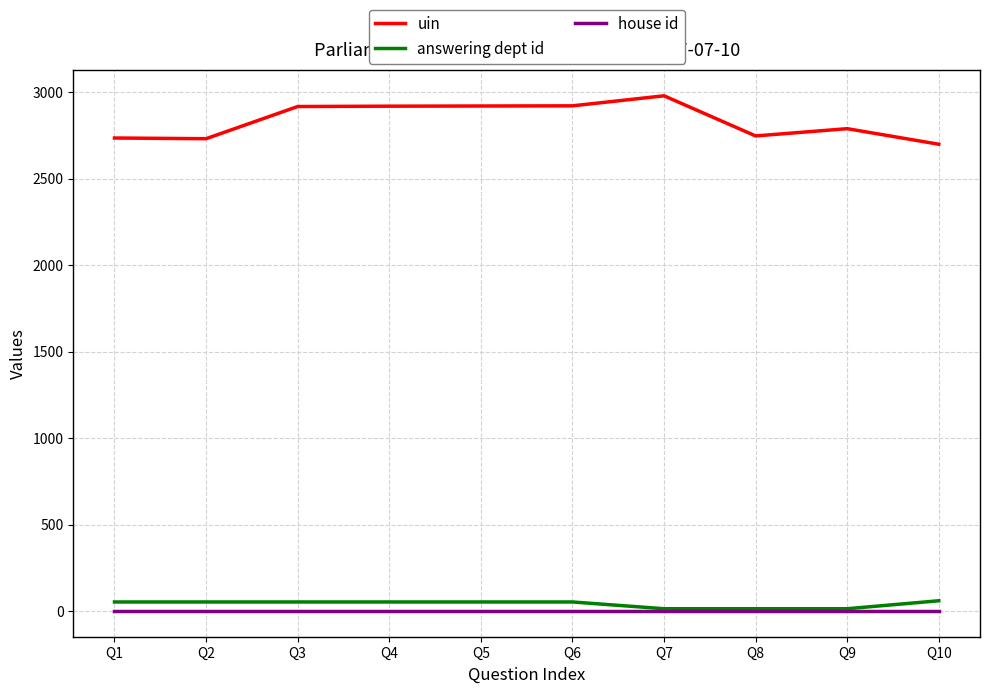

What is the sum of the uin values at Q8 and Q10?

5446